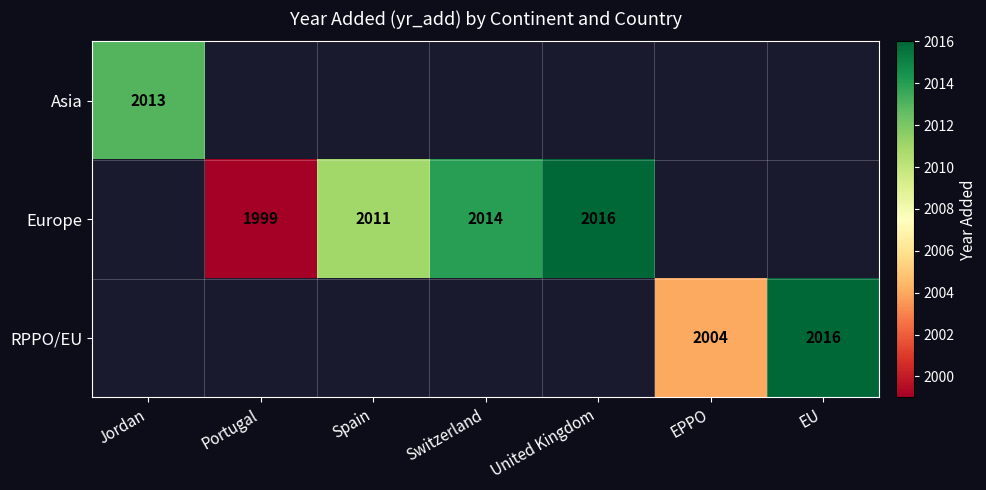

Which has a higher value, EPPO or Jordan?

Jordan